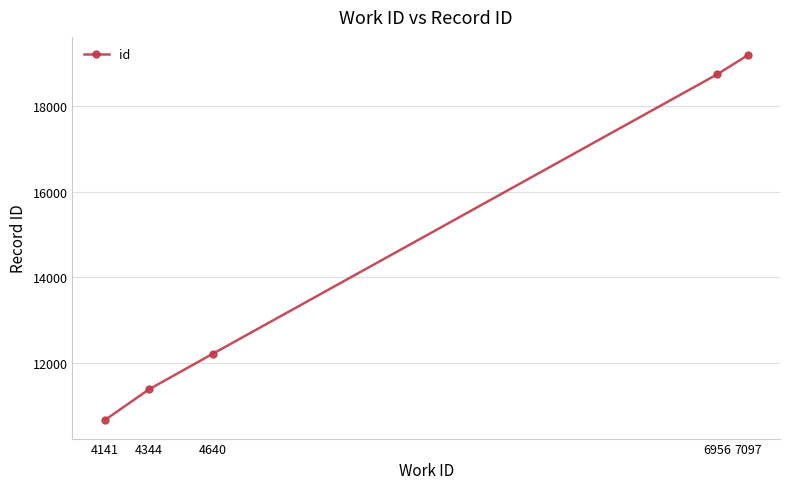

What is the sum of all values?

72199